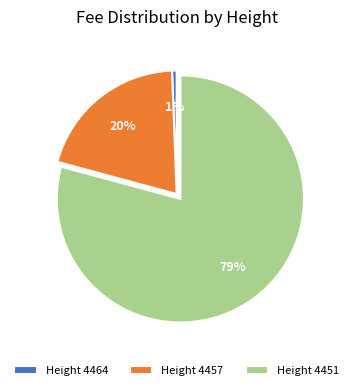

To the nearest percent, what percentage of the pie is Height 4464?

1%